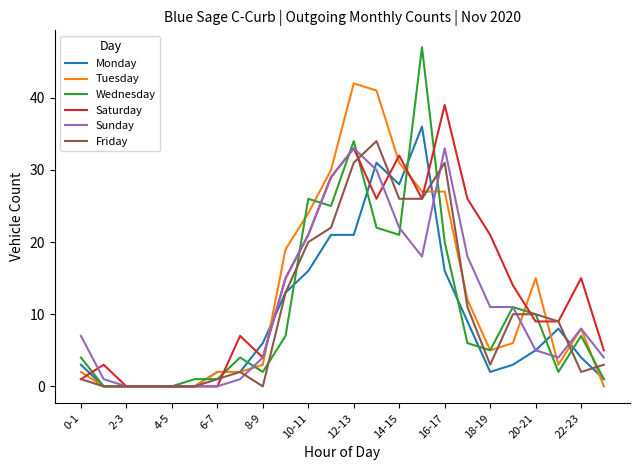

What is the maximum value shown in the chart?

47